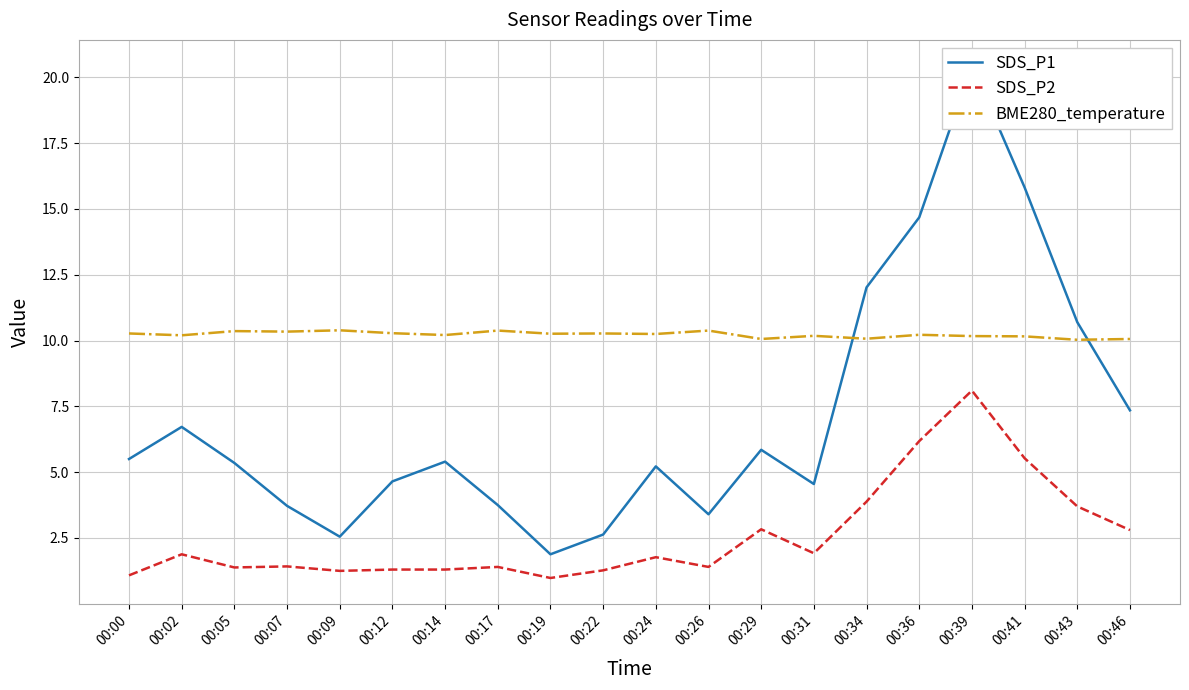

Count the number of categories in the chart.

20